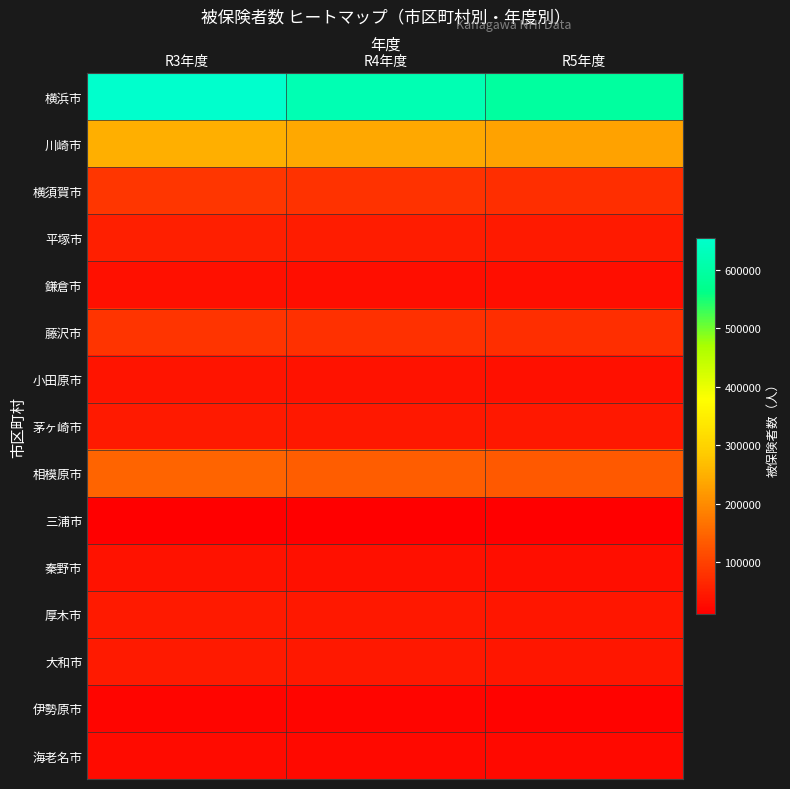

Reading left to right, list all the values displayed in this chart.

横浜市: R3年度=654822	R4年度=620887	R5年度=593521
川崎市: R3年度=249097	R4年度=237907	R5年度=229649
横須賀市: R3年度=84865	R4年度=79634	R5年度=75507
平塚市: R3年度=53625	R4年度=50438	R5年度=48220
鎌倉市: R3年度=35071	R4年度=33022	R5年度=31676
藤沢市: R3年度=81918	R4年度=77908	R5年度=75142
小田原市: R3年度=39125	R4年度=36924	R5年度=35603
茅ヶ崎市: R3年度=47962	R4年度=45701	R5年度=43839
相模原市: R3年度=146735	R4年度=138280	R5年度=132457
三浦市: R3年度=11972	R4年度=11247	R5年度=10668
秦野市: R3年度=36386	R4年度=34181	R5年度=32643
厚木市: R3年度=46755	R4年度=44365	R5年度=42499
大和市: R3年度=47688	R4年度=45278	R5年度=43286
伊勢原市: R3年度=19403	R4年度=18371	R5年度=17391
海老名市: R3年度=26307	R4年度=25170	R5年度=24222